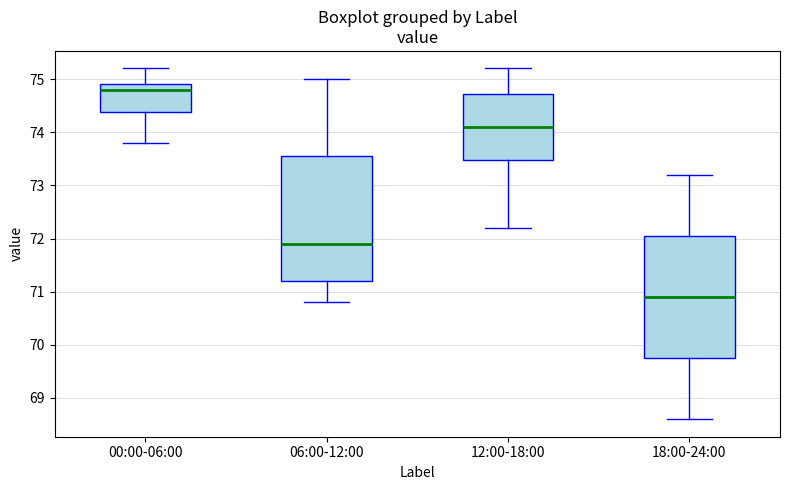

Where is the lower edge of the box for 06:00-12:00 on the y-axis? The values are not printed on the chart, so give them approximately, as read against the axis.

71.2